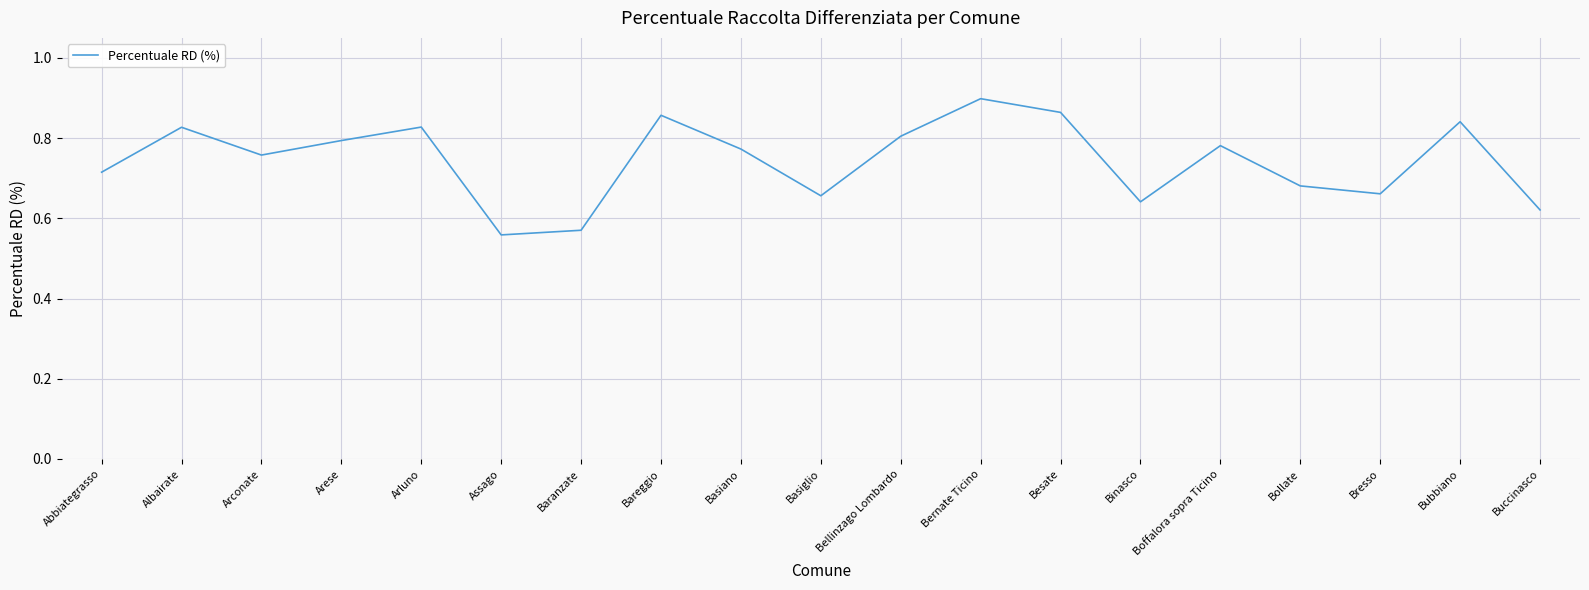

Which category has the highest value across all series?

Bernate Ticino